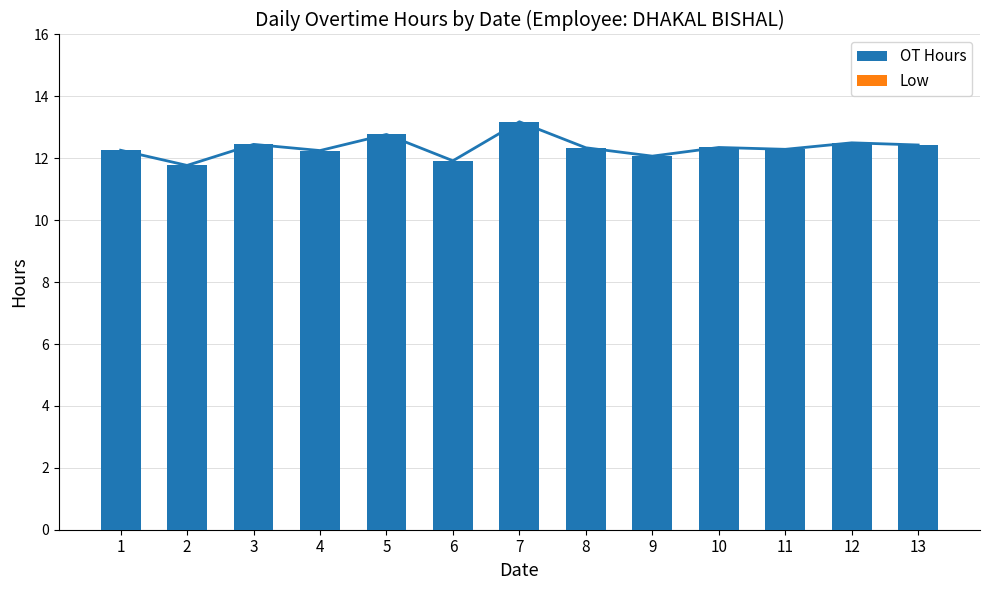

Reading right to left, transcribe all the data shown in this chart.

OT Hours: 13=12.4	12=12.5	11=12.3	10=12.3	9=12.1	8=12.3	7=13.2	6=11.9	5=12.8	4=12.2	3=12.4	2=11.8	1=12.3
Low: 13=0.0	12=0.0	11=0.0	10=0.0	9=0.0	8=0.0	7=0.0	6=0.0	5=0.0	4=0.0	3=0.0	2=0.0	1=0.0